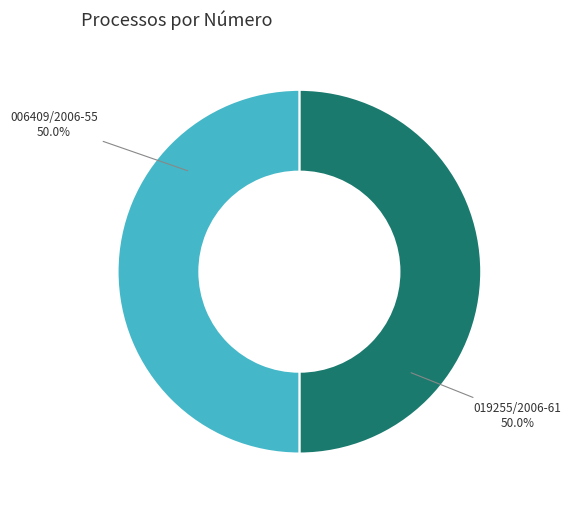

To the nearest percent, what percentage of the pie is 019255/2006-61?

50%